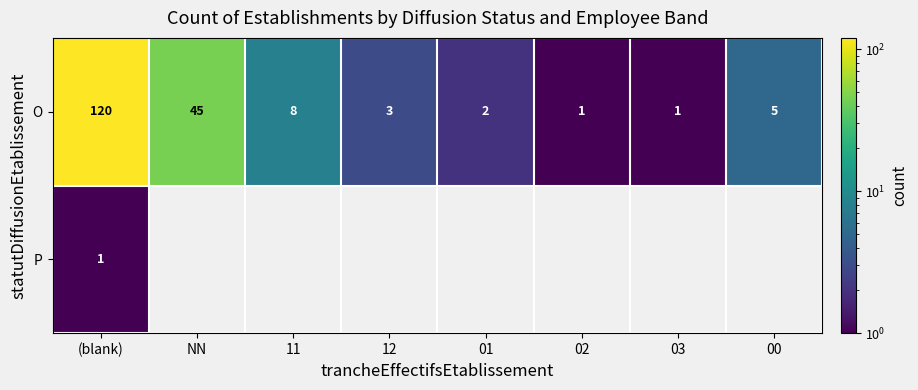

The value of O at 11 is 13. True or false?

False